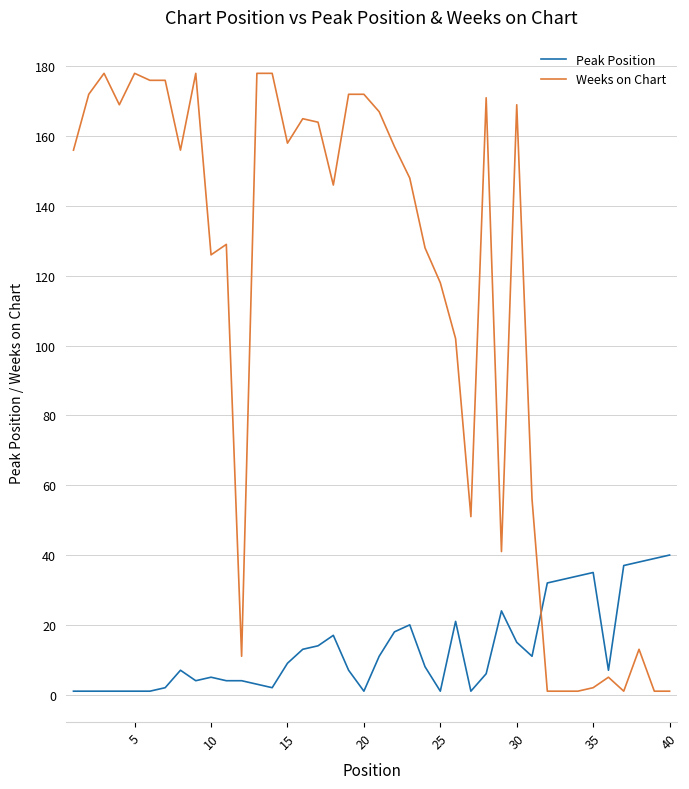

Which series has the widest spread of values?

Weeks on Chart